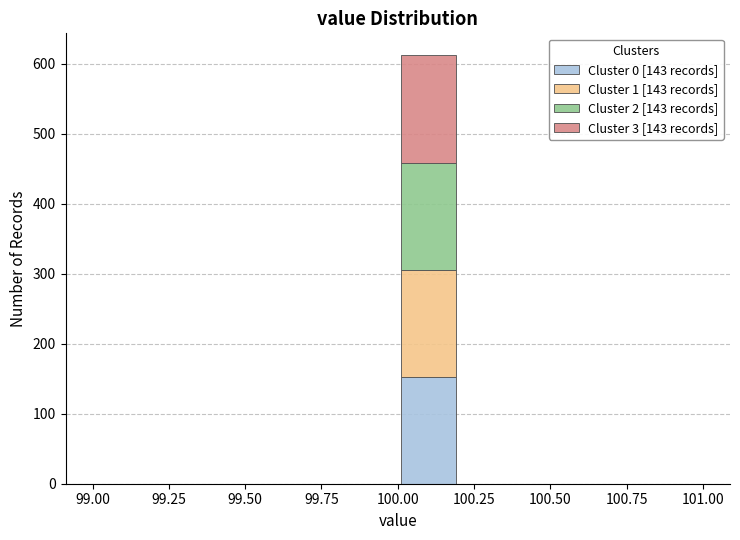

What is the total height of the stacked bar covering 100.0 to 100.2 on the x-axis? The values are not printed on the chart, so give them approximately, as read against the axis.

610